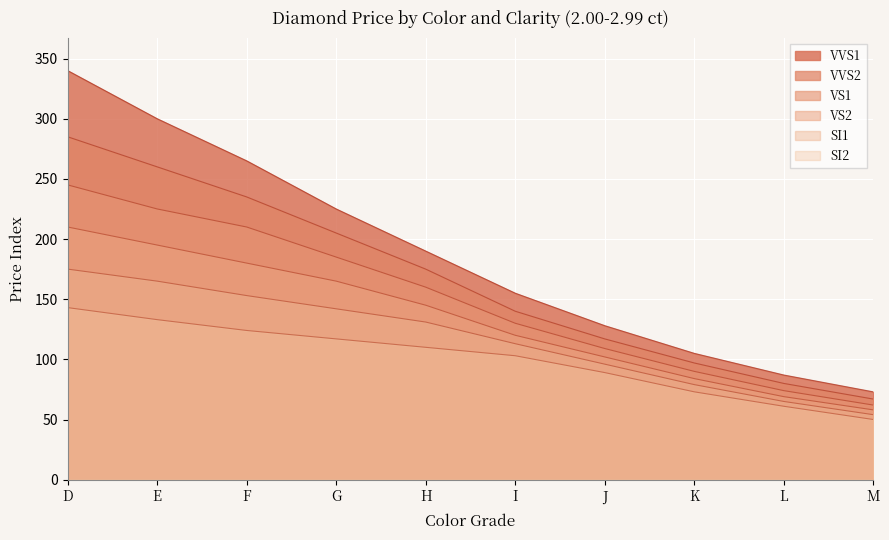

What are all the series names shown in the legend?

VVS1, VVS2, VS1, VS2, SI1, SI2